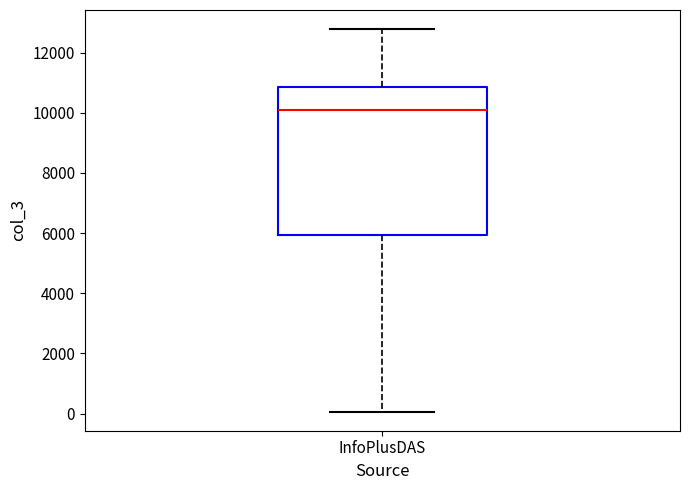

Read this box plot against the y-axis: the position of the median line, the range covered by the box, and the ends of both whiskers. The values are not printed on the chart, so give them approximately, as read against the axis.

median 10200, box 6000 to 10800, whiskers 0 to 12800